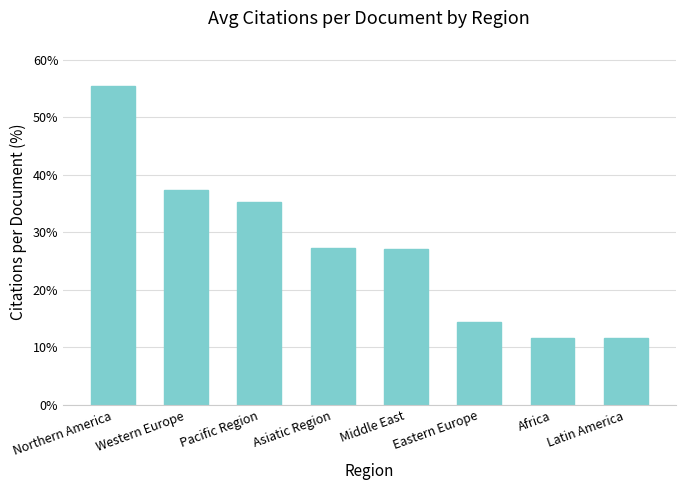

What is the minimum value shown in the chart?

11.7